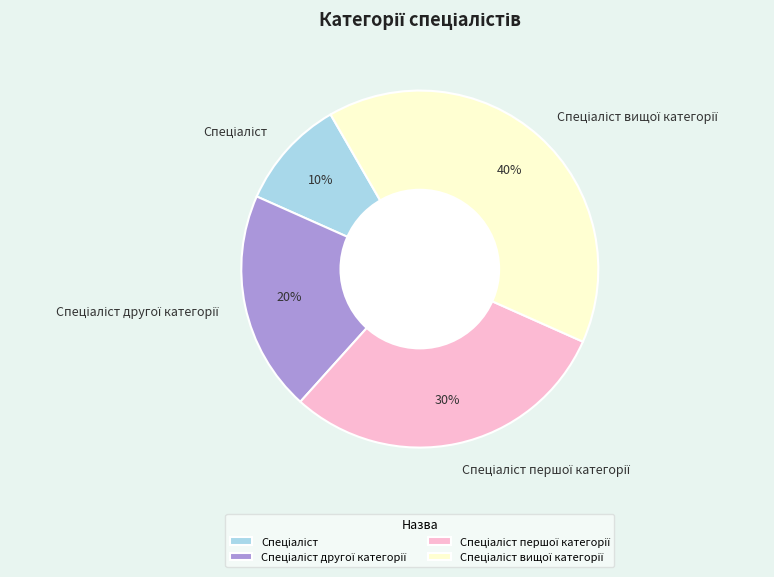

To the nearest percent, what is the difference between the largest and smallest slice percentages?

30%